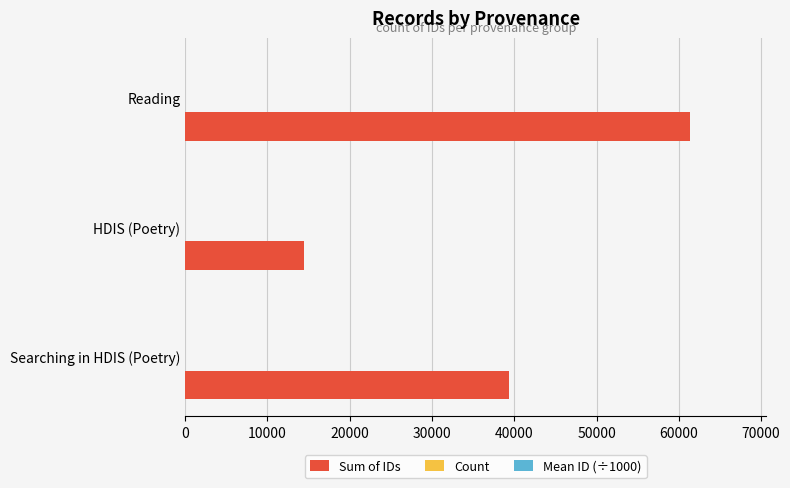

The value of Sum of IDs at HDIS (Poetry) is 14418.0. True or false?

True